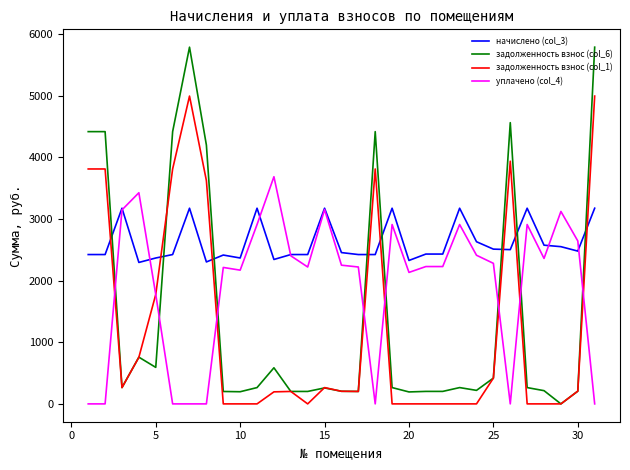

Which series has the widest spread of values?

задолженность взнос (col_6)